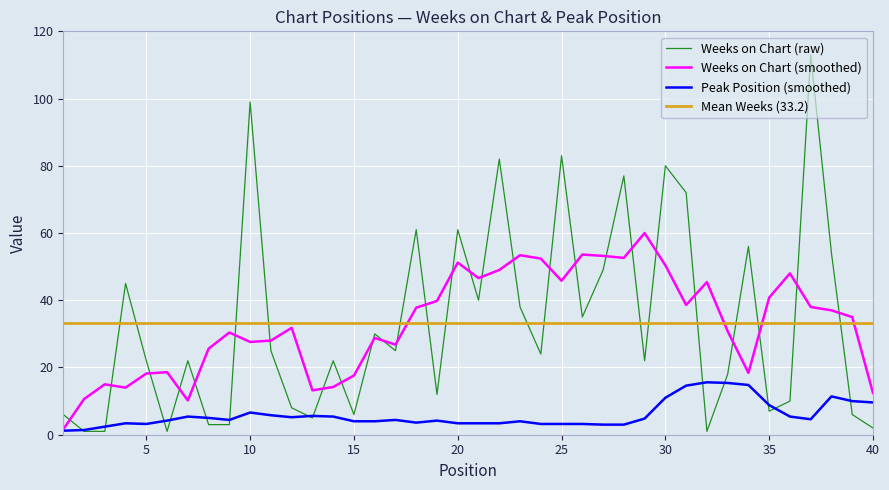

Which has a higher value, 15 or 9?

15